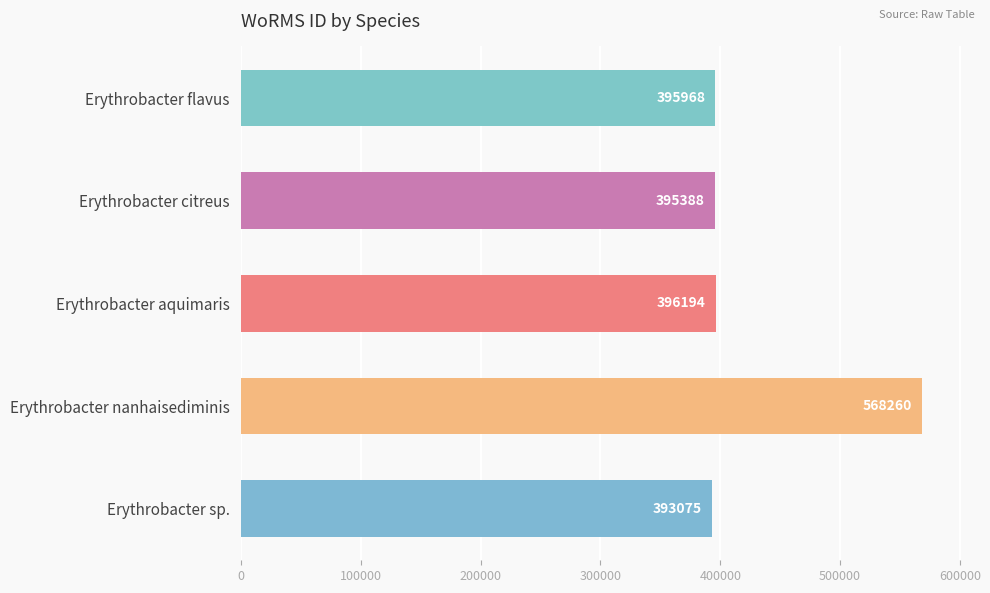

How many series are shown in this chart?

1